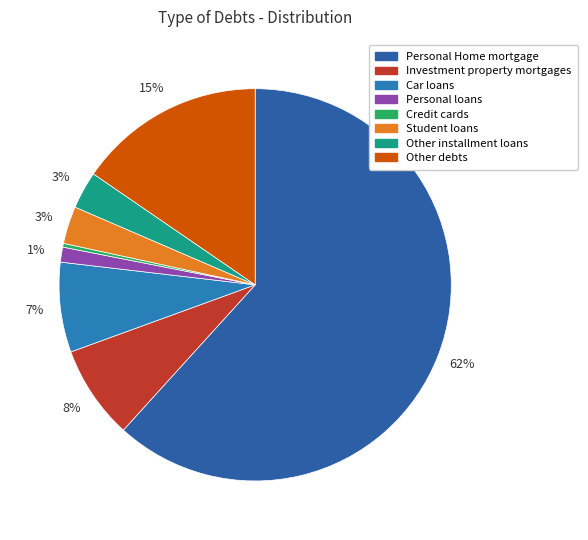

How much of the chart is everything except Personal loans?

98.8%